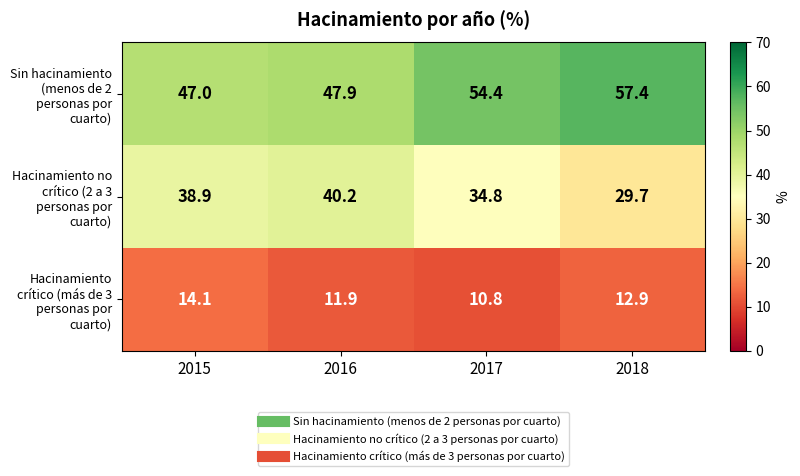

Count the number of categories in the chart.

4